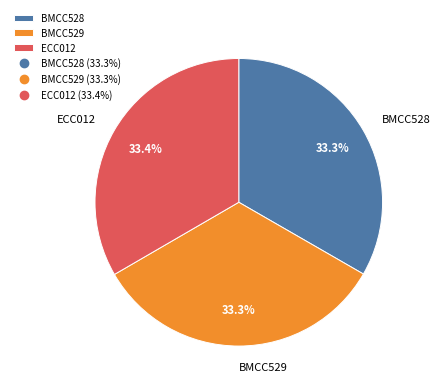

What is the ratio of the value at BMCC529 to the value at BMCC528?

1.0